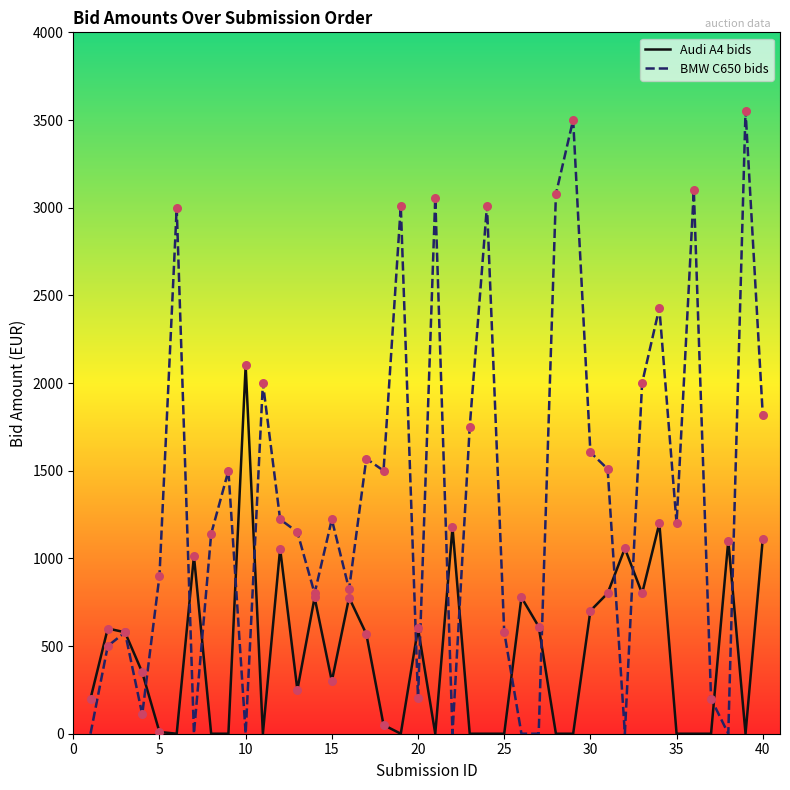

At how many categories does at least one series exceed 379?

37